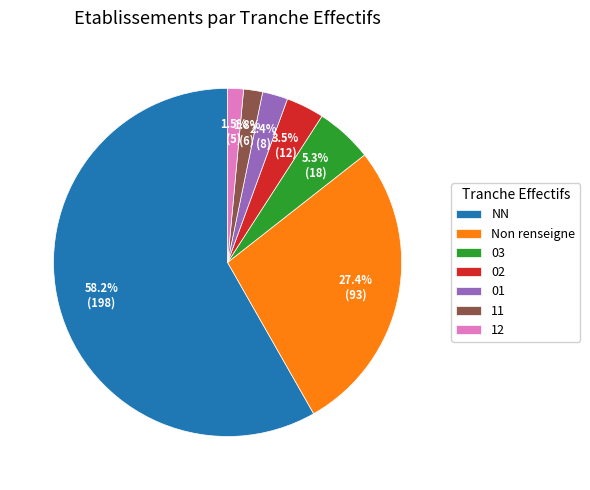

Which has a higher value, 03 or NN?

NN